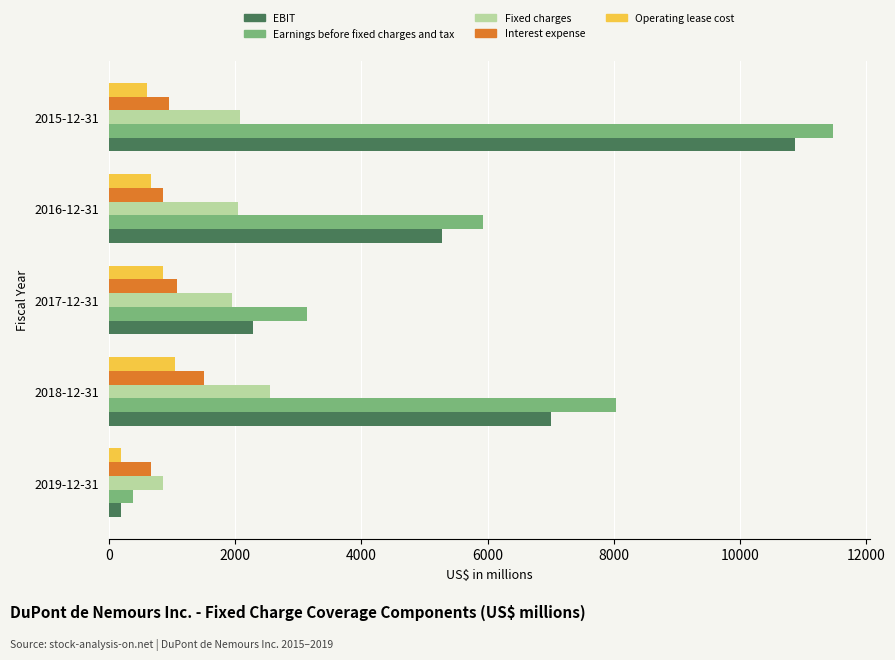

Which series has the largest total across all categories?

Earnings before fixed charges and tax